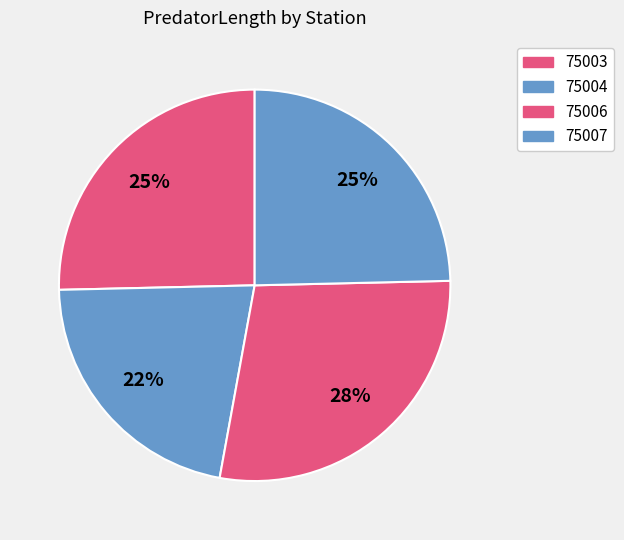

How many segments does this pie chart have?

4